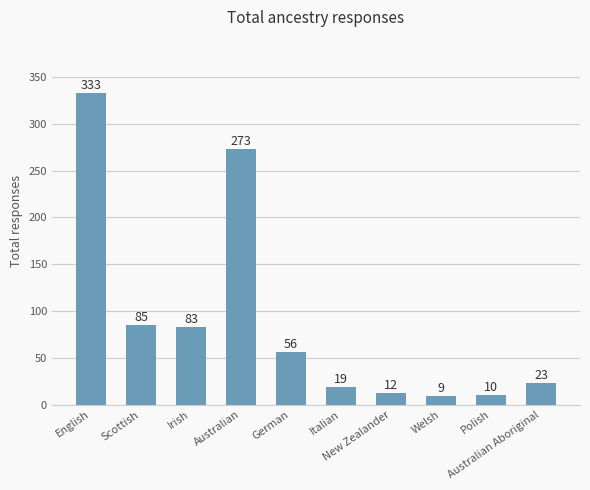

What is the greatest value displayed?

333